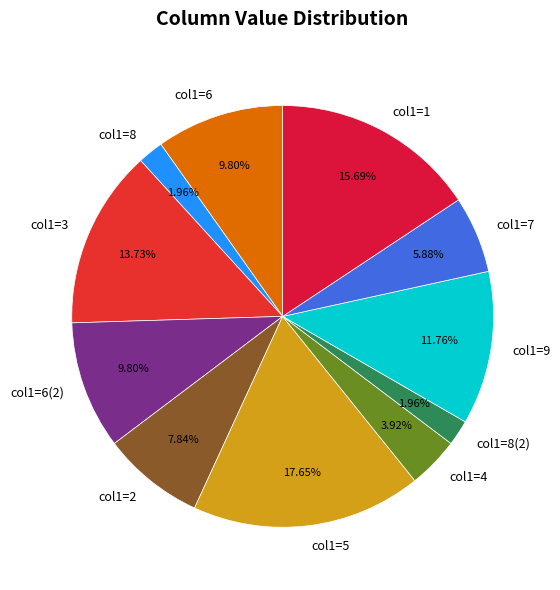

Count the number of slices in the pie.

11